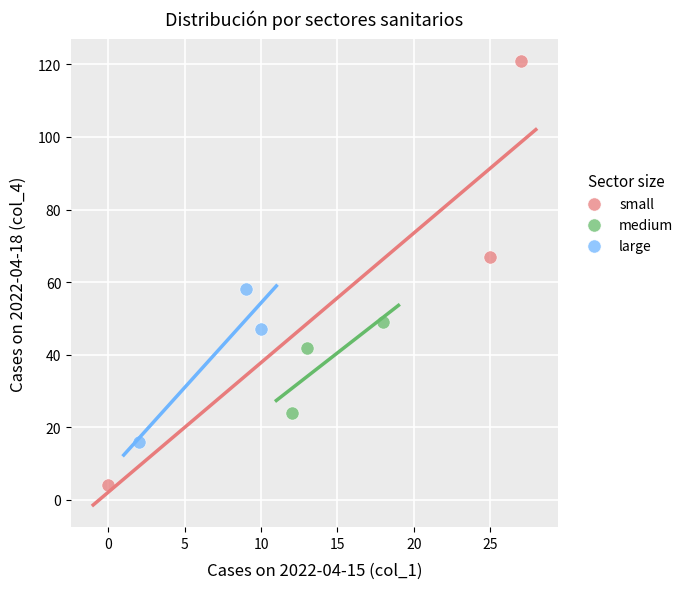

Which series has the widest spread of Y values?

small